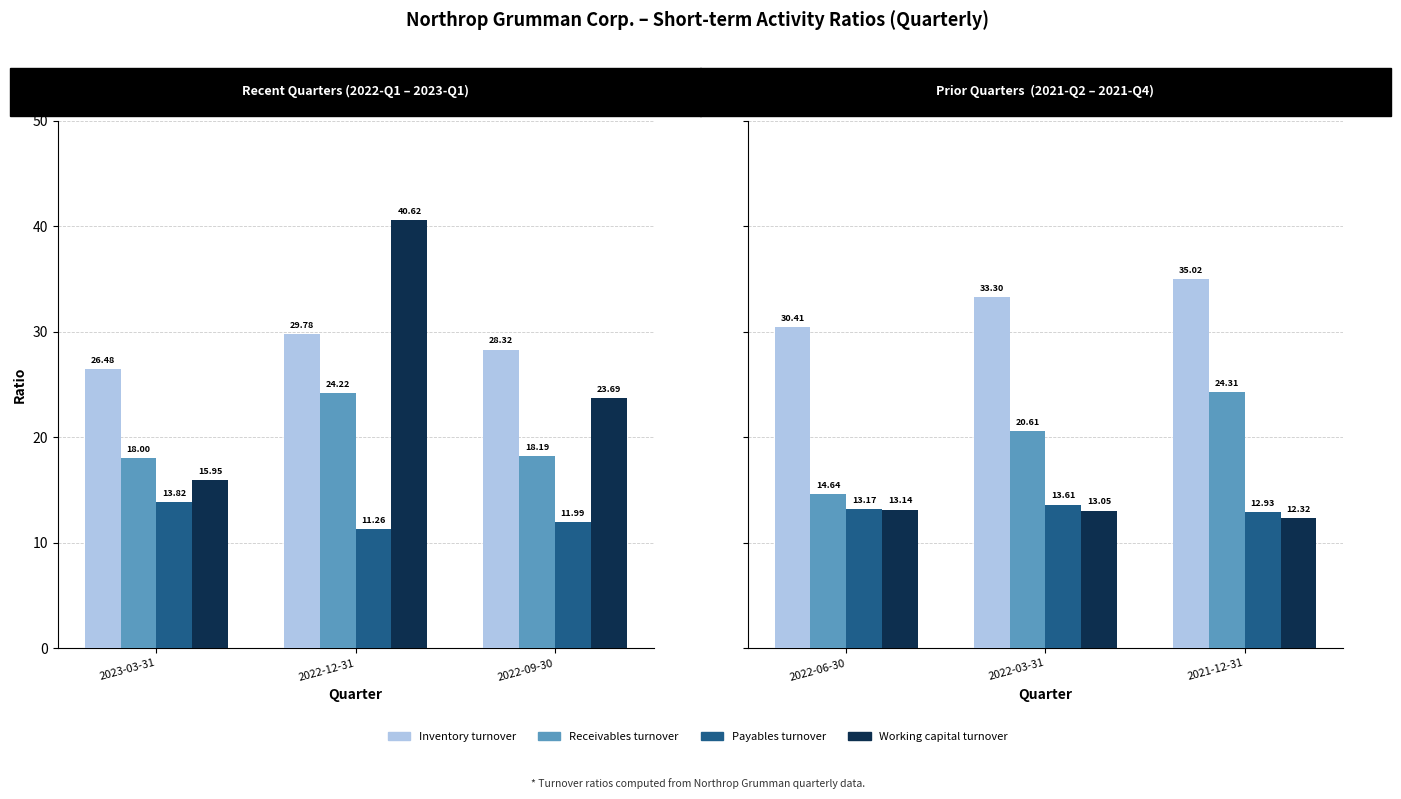

The Inventory turnover series shows 7.1 at 2022-06-30. True or false?

False